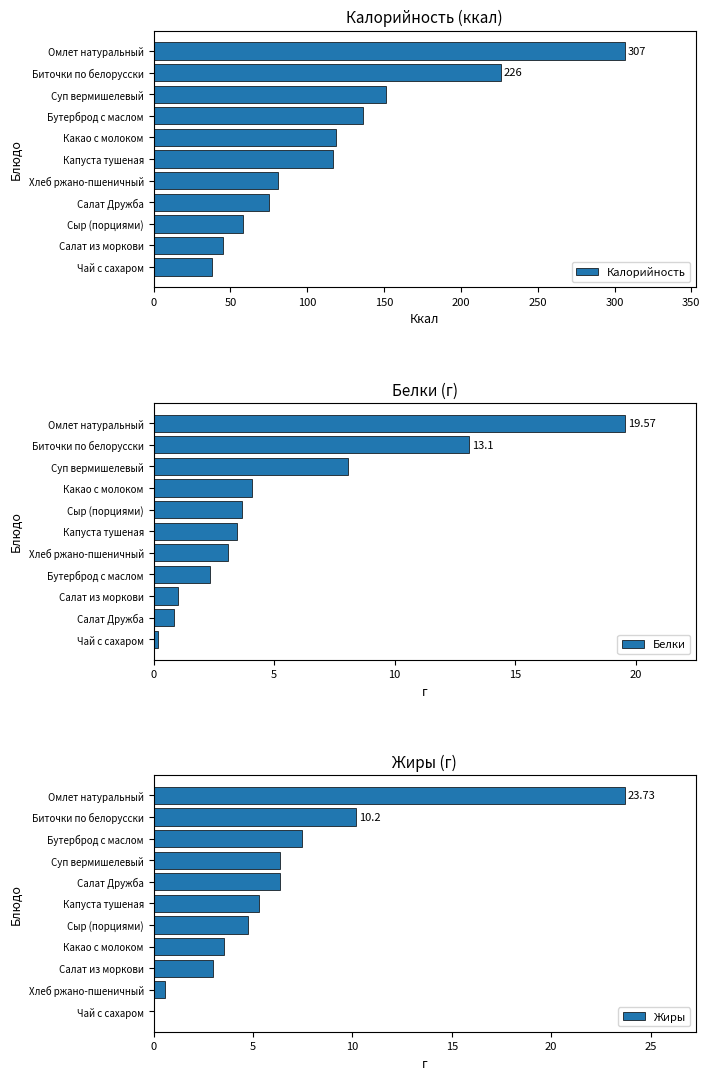

List the series in order of their peak value, lowest first.

Белки, Жиры, Калорийность